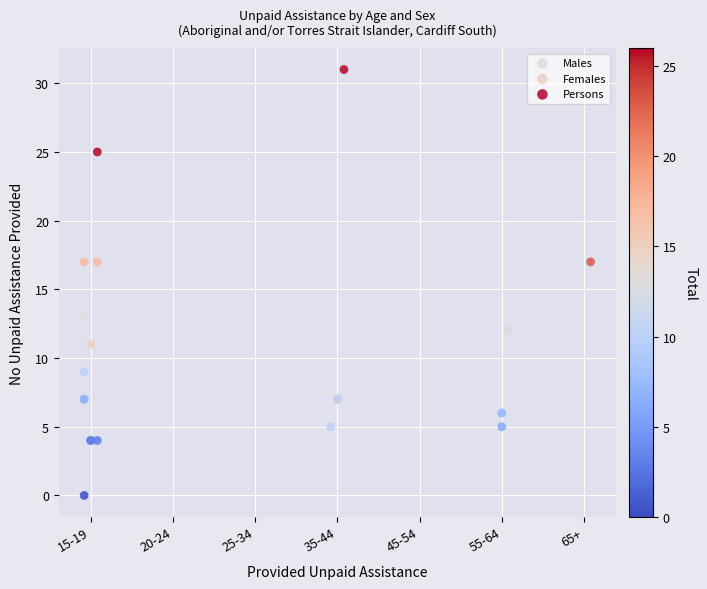

Which series has the largest Y range (max minus min)?

Persons